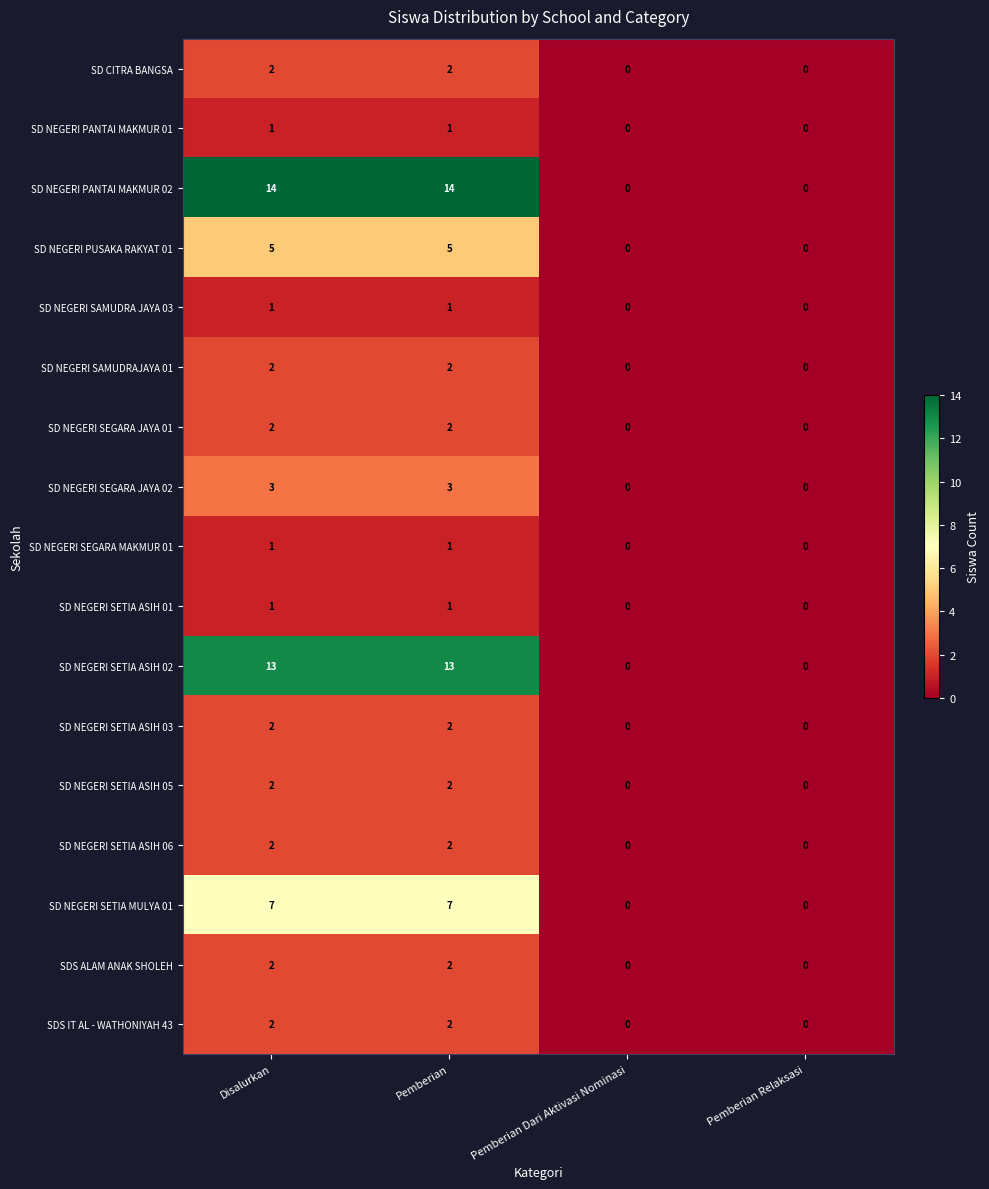

The SD NEGERI SEGARA JAYA 01 series shows 2 at Disalurkan. True or false?

True